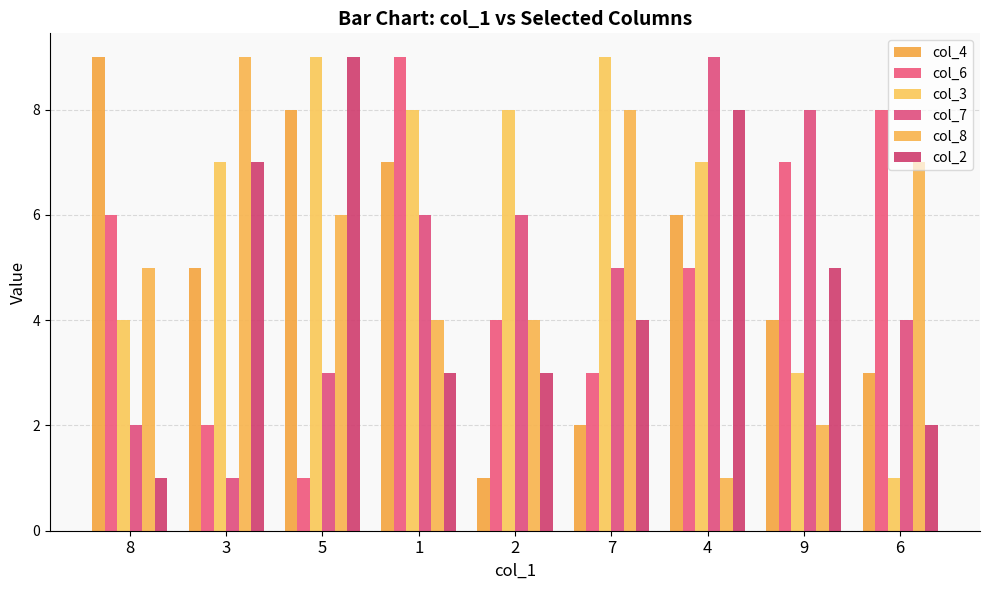

List the series in order of their peak value, highest first.

col_4, col_6, col_3, col_7, col_8, col_2